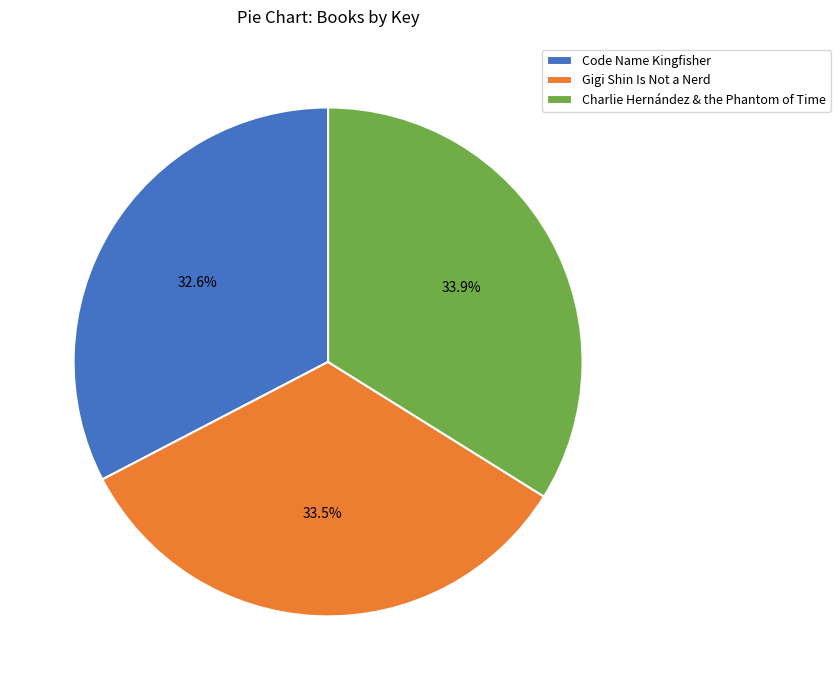

Which slice is the smallest?

Code Name Kingfisher